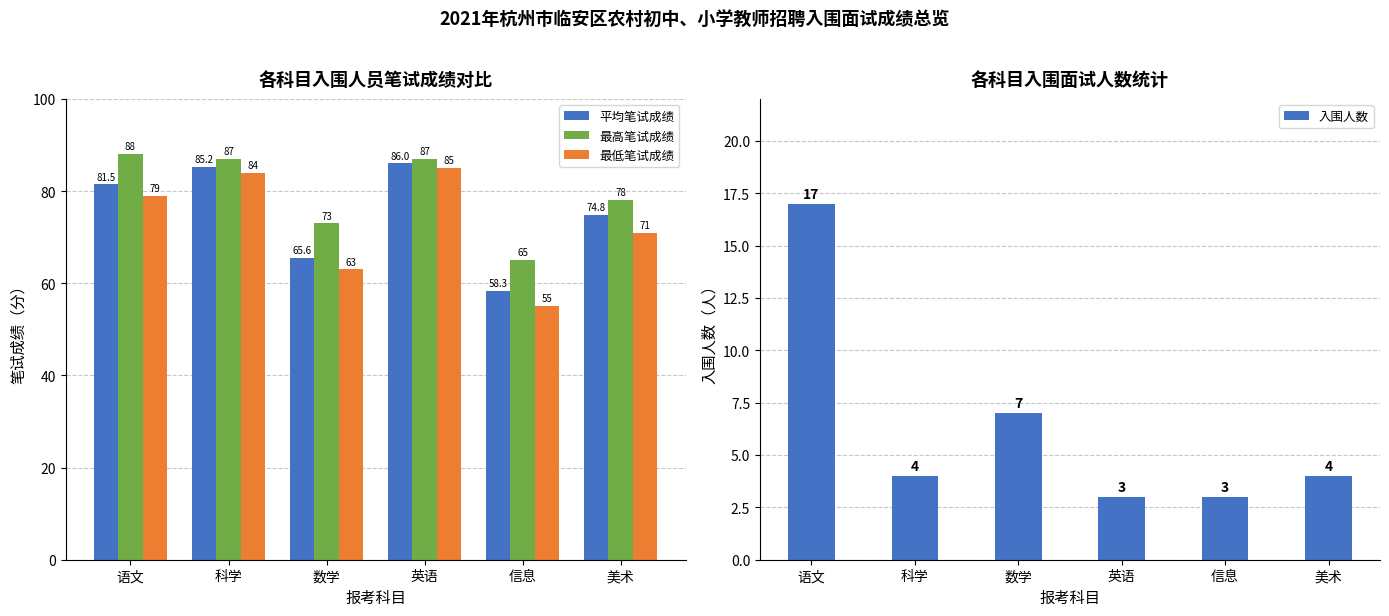

What is the average value of the 最高笔试成绩 series?

79.7